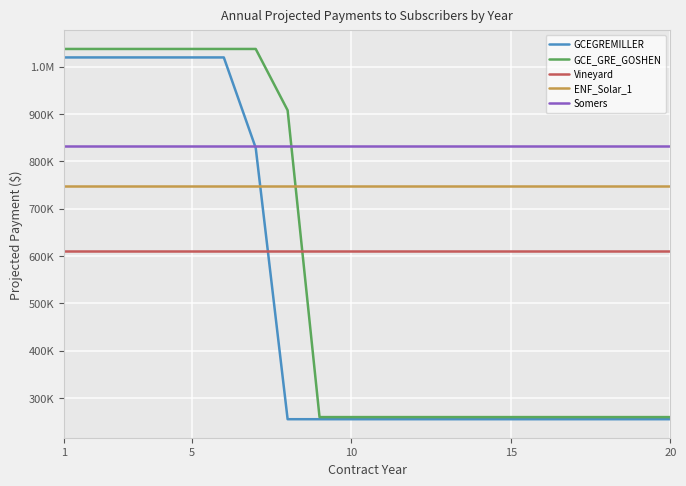

Is this an area chart (filled region under the line)?

No